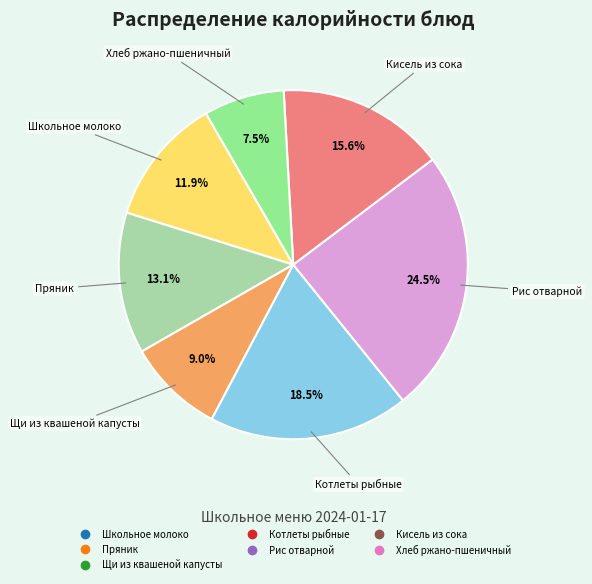

What is the smallest slice in the pie chart?

Хлеб ржано-пшеничный